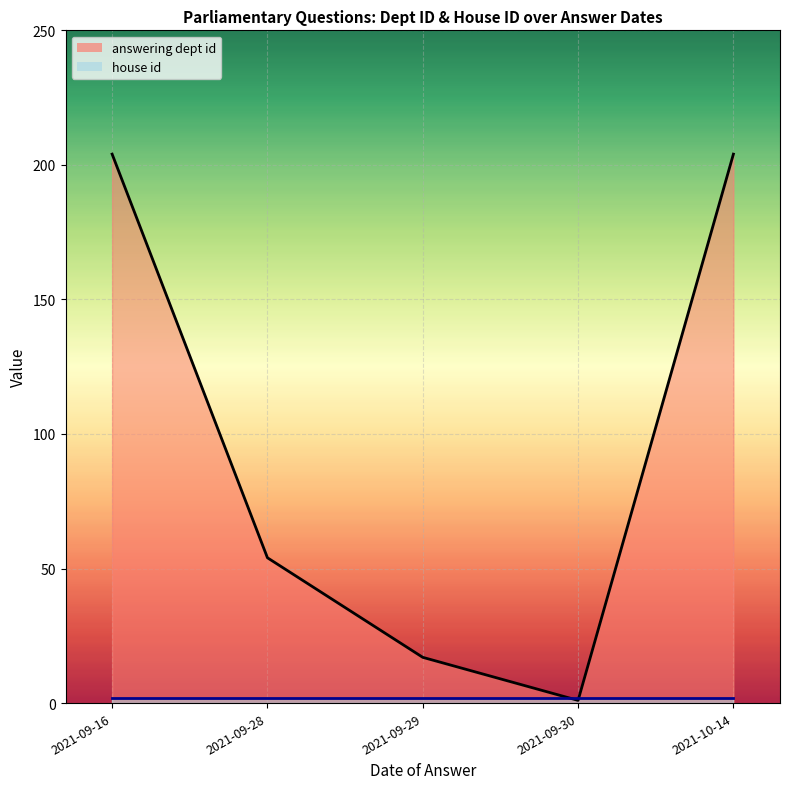

True or false: house id has a value of 4 at 2021-09-28.

False